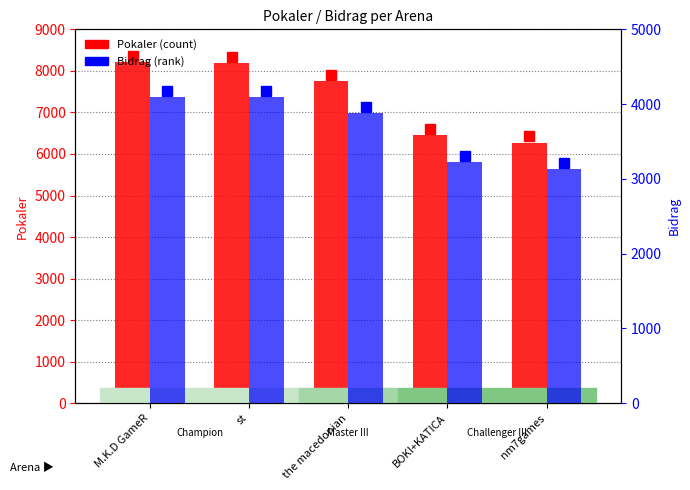

At which label does Bidrag reach its peak?

M.K.D GameR